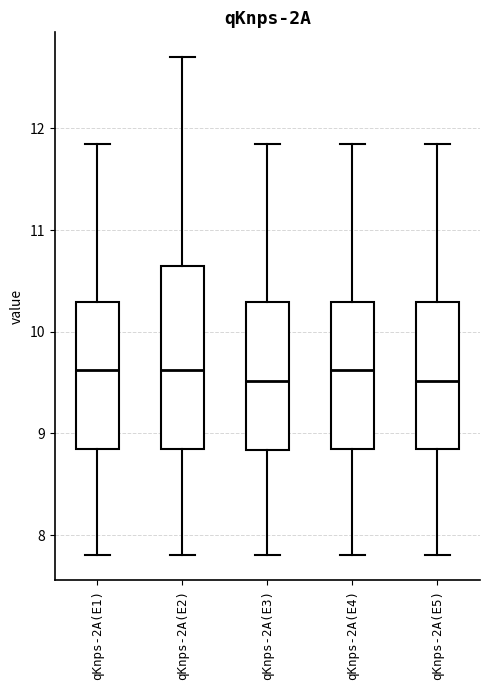

Which box is the tallest, from its lower edge to its upper edge?

qKnps-2A(E2)